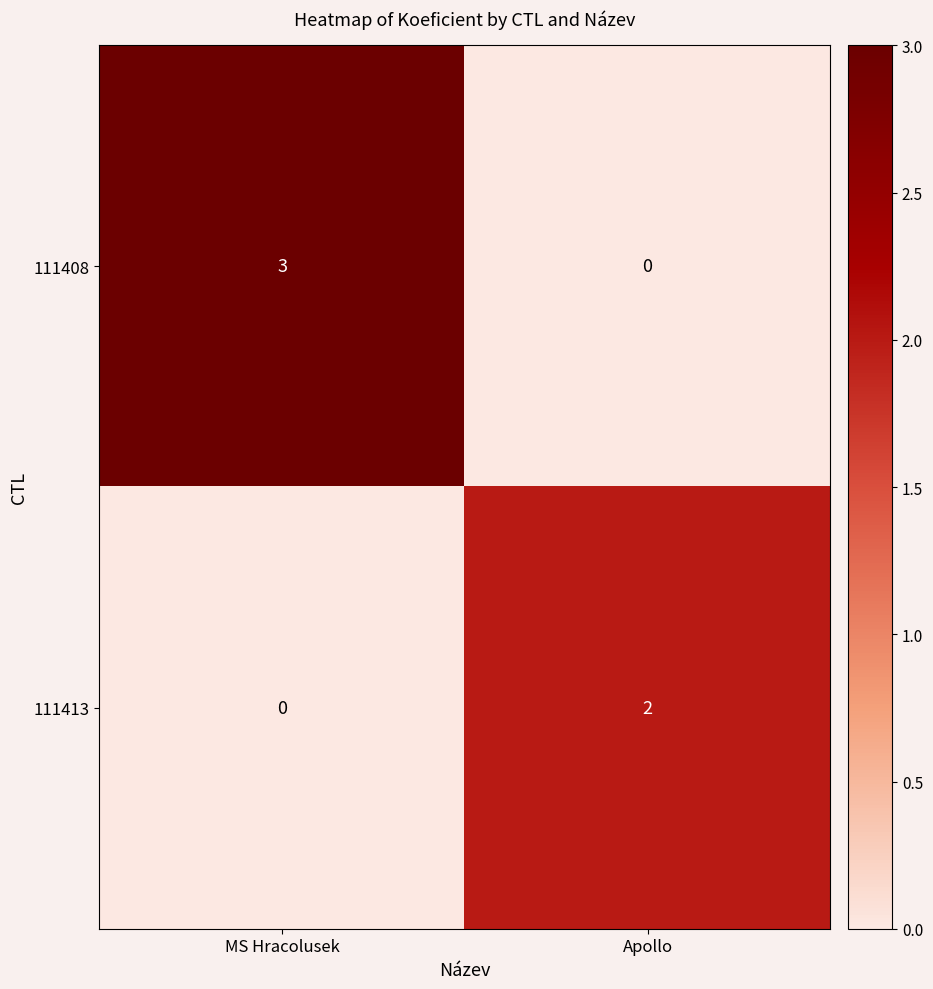

Reading left to right, extract all data points from this chart.

111408: MS Hracolusek=3	Apollo=0
111413: MS Hracolusek=0	Apollo=2